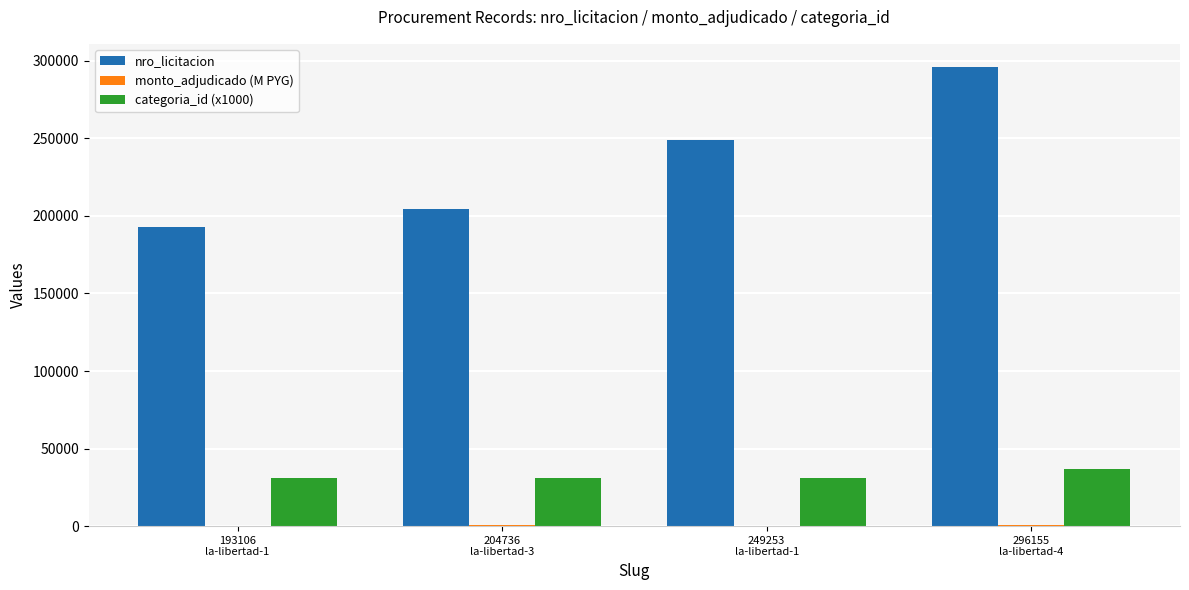

What is the maximum value shown in the chart?

296155.0